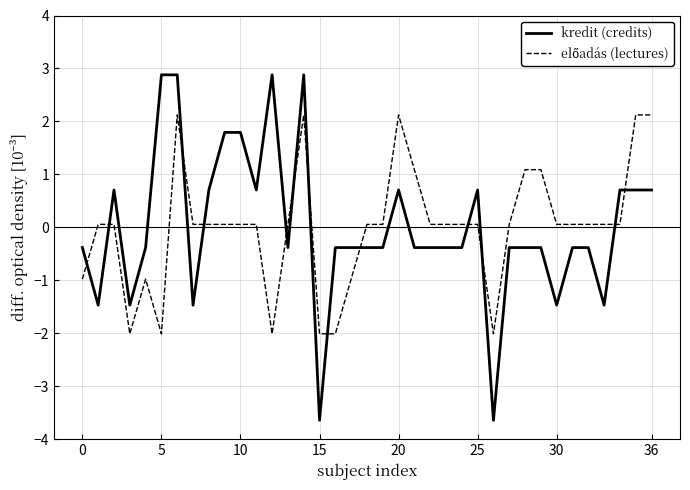

How many lines are shown in the chart?

2